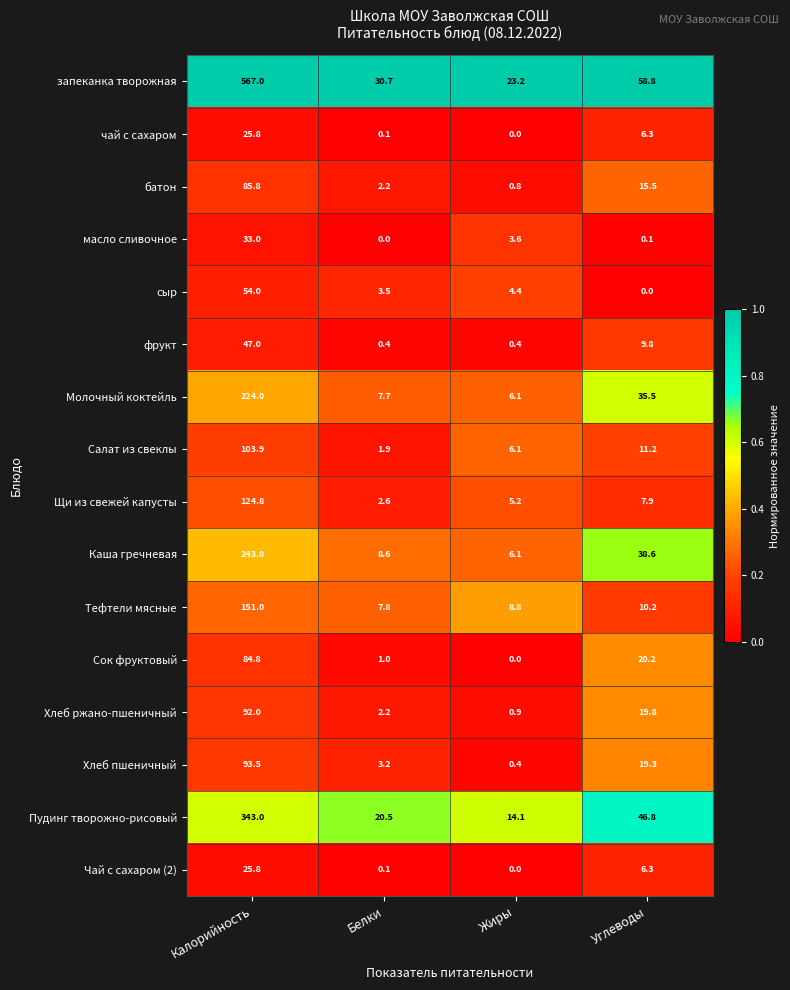

The фрукт series shows 47.0 at Калорийность. True or false?

True